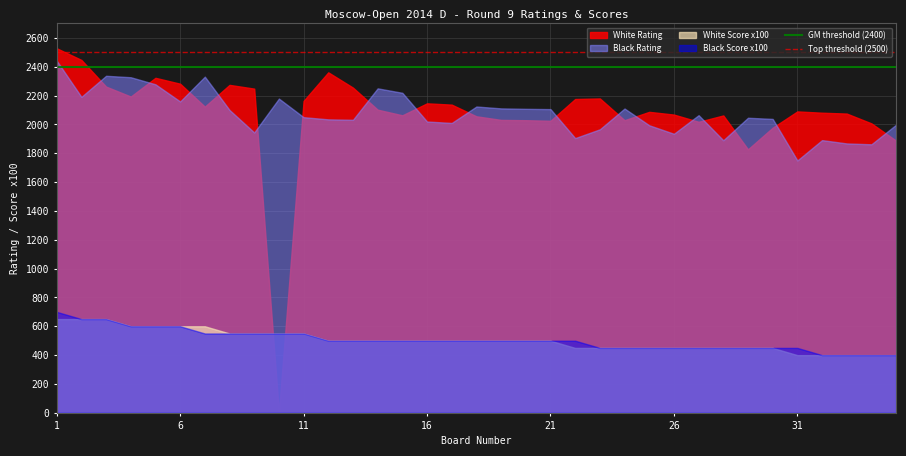

What is the sum of all Top threshold (2500) values?

5000